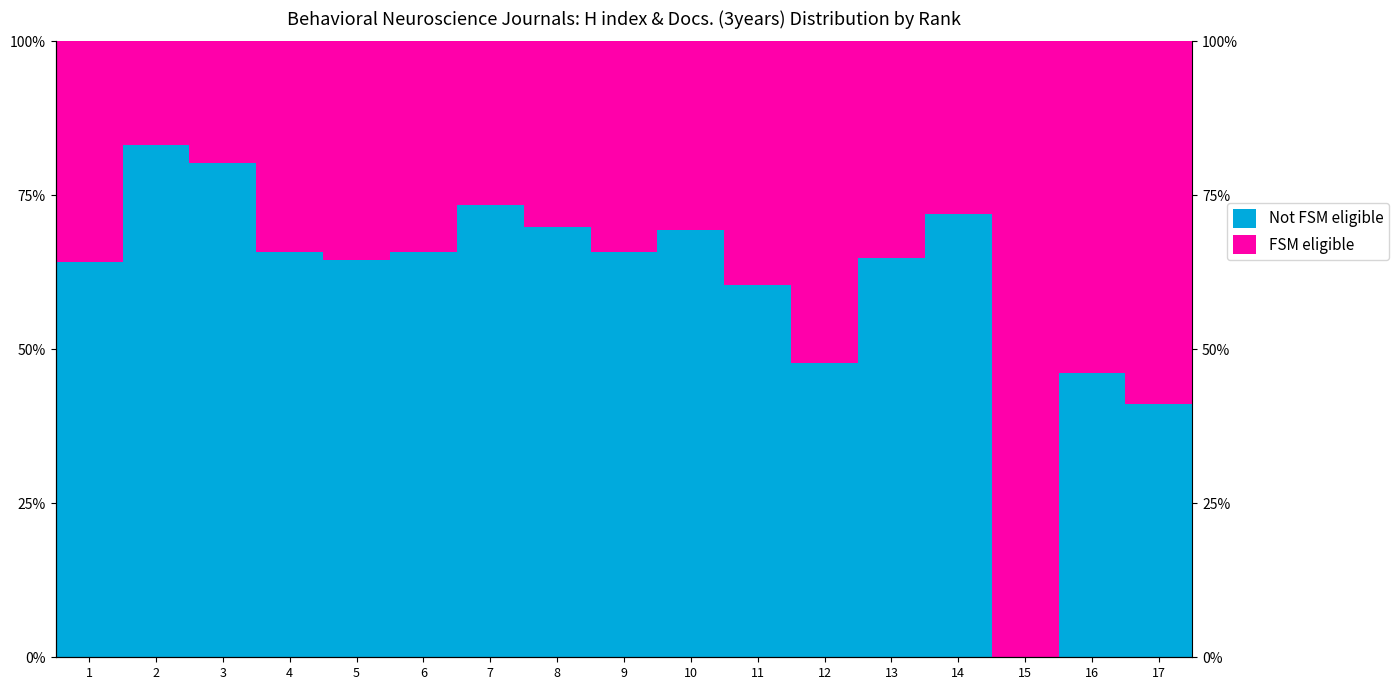

What is the value of the Not FSM eligible bar at the 16th from the left?

46.2